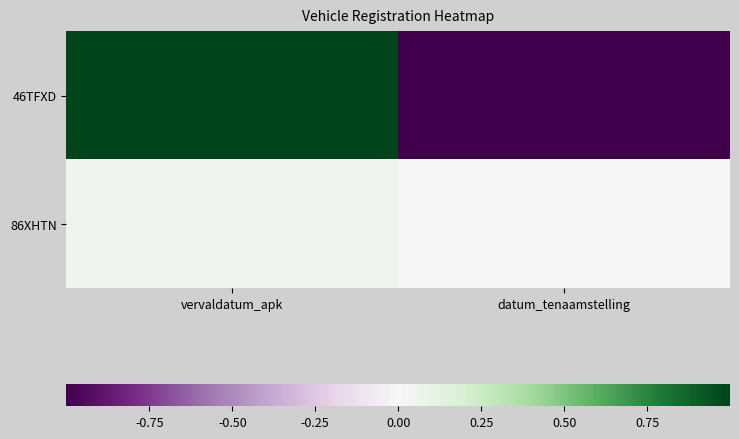

Reading left to right, what are all the values shown in this chart?

46TFXD: vervaldatum_apk=1.0	datum_tenaamstelling=-1.0
86XHTN: vervaldatum_apk=0.1	datum_tenaamstelling=-0.0